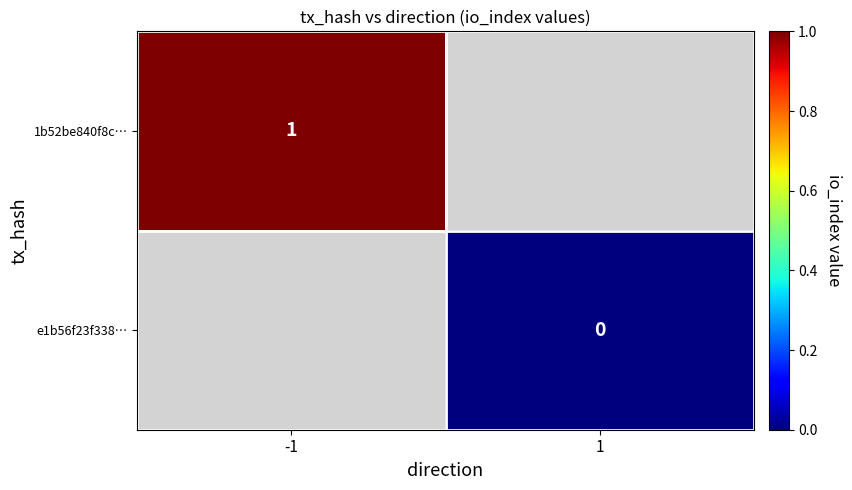

Is it true that 1b52be840f8c… equals 0 at -1?

False